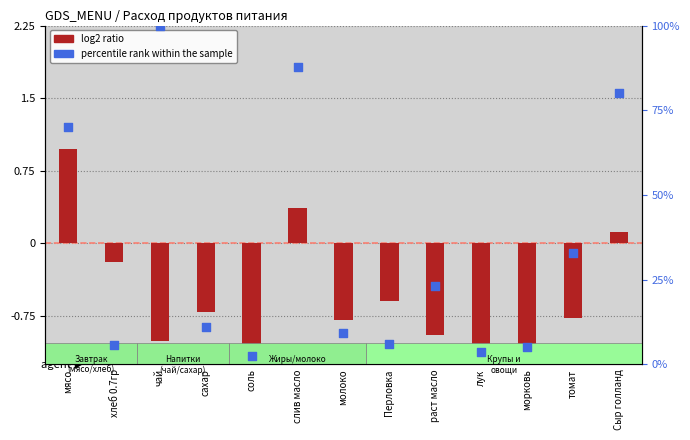

At how many categories does at least one series exceed 10?

7